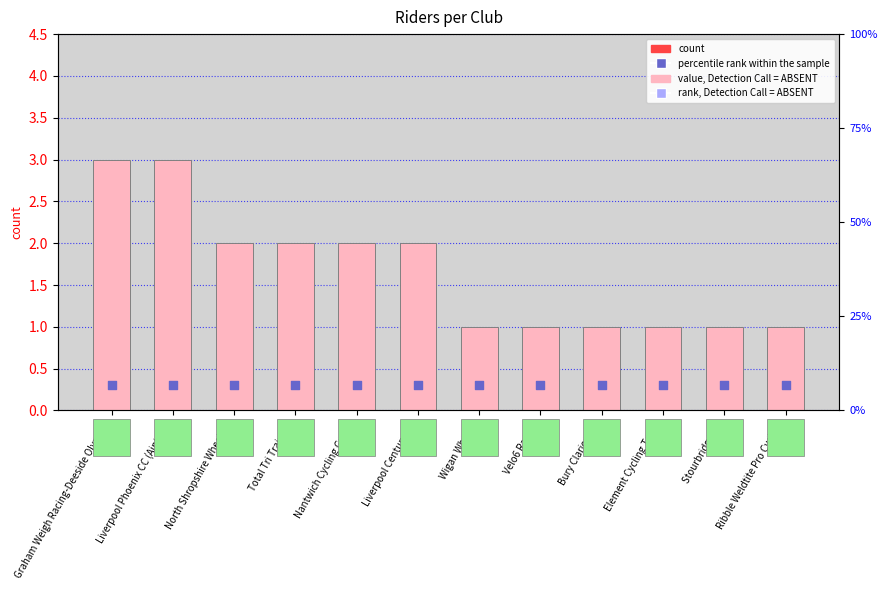

At how many categories does at least one series exceed 1?

6